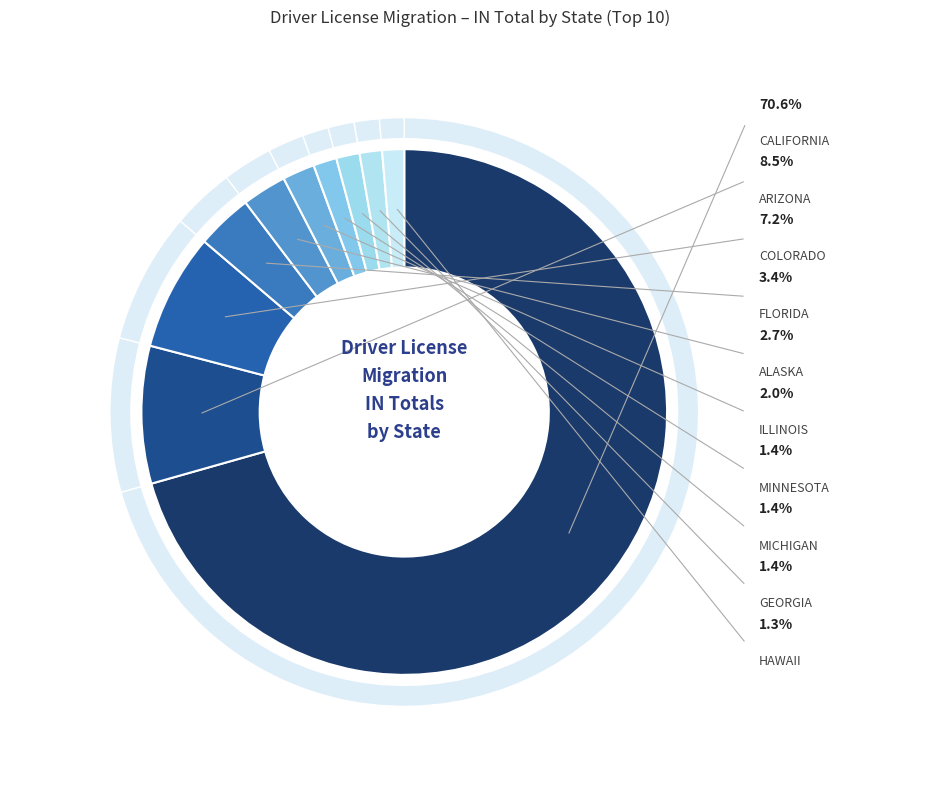

The HAWAII slice represents 1% of the pie. True or false?

True